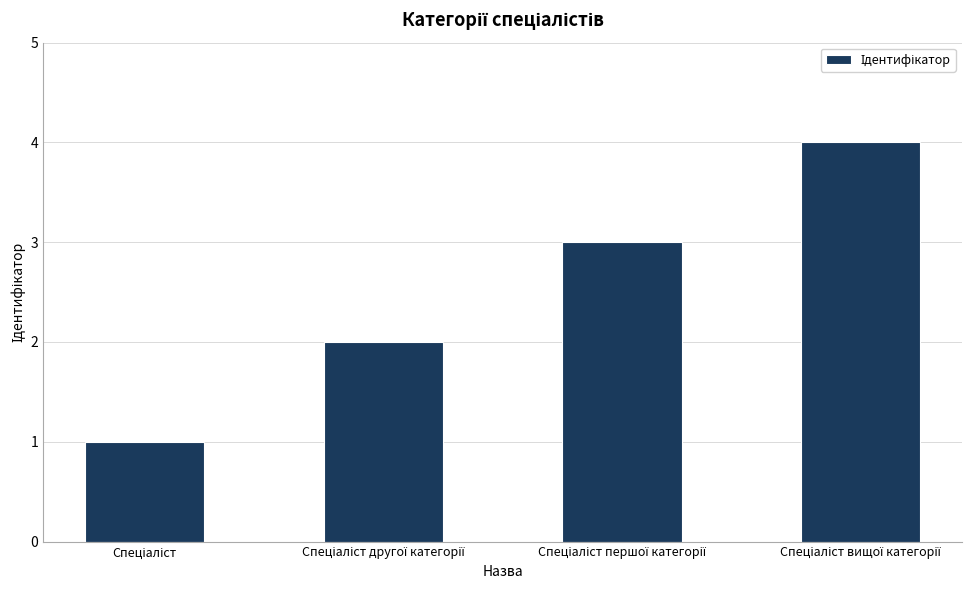

What is the greatest value displayed?

4